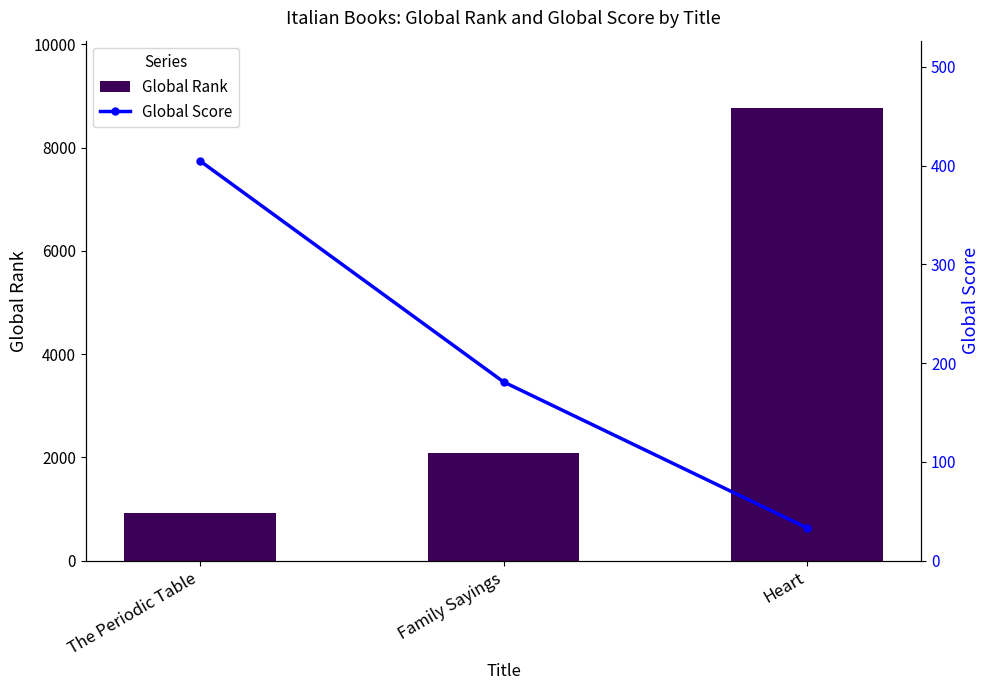

What is the difference between the maximum and minimum values in the Global Score series?

372